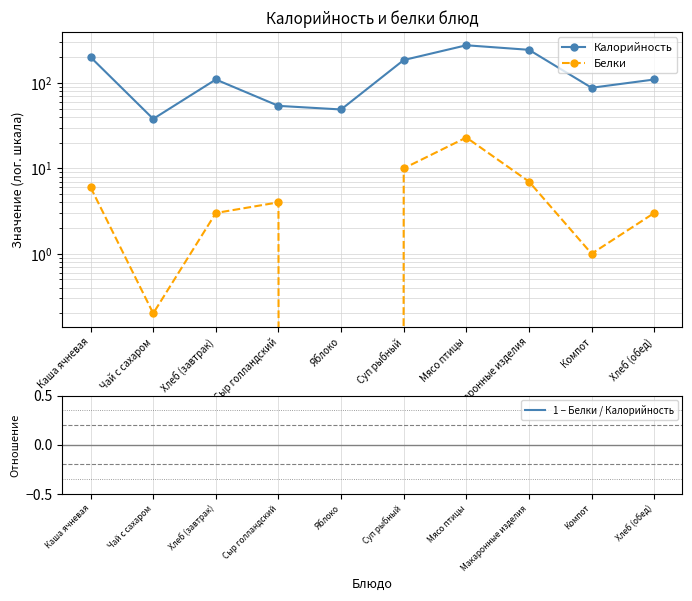

Which label corresponds to the largest value in the chart?

Мясо птицы